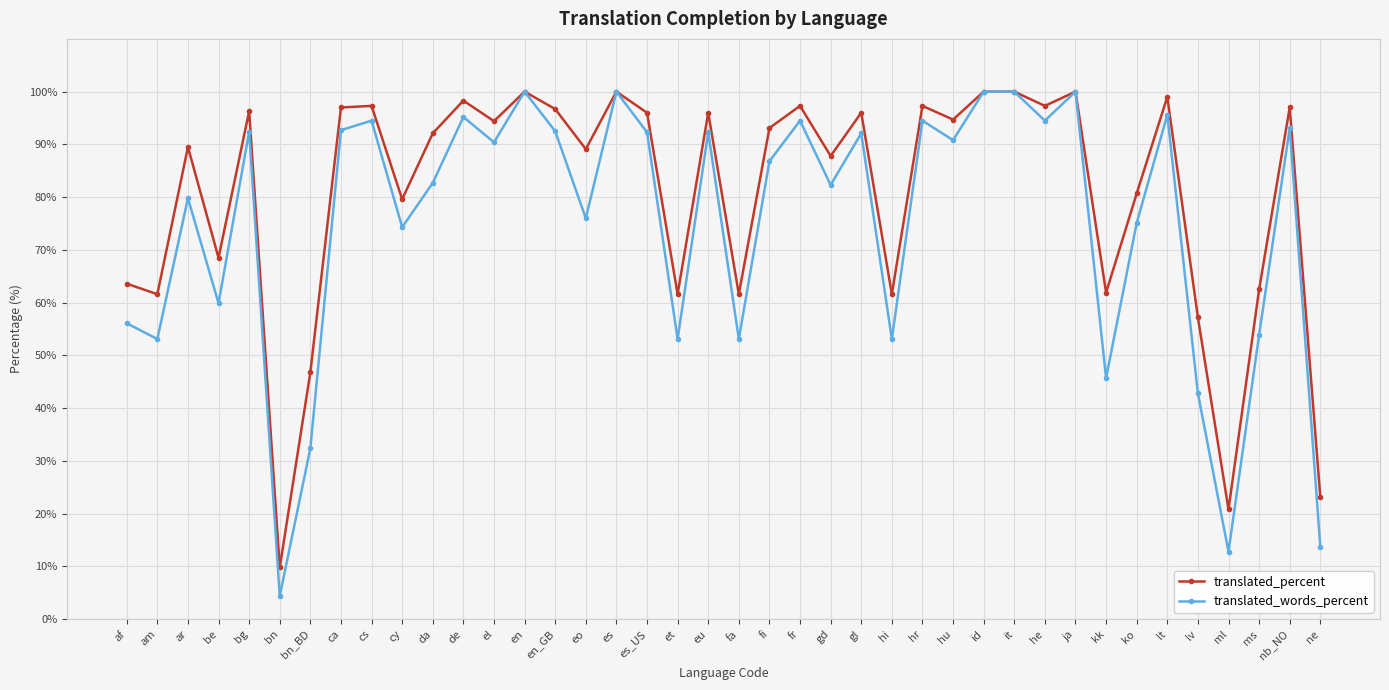

Read the translated_words_percent value at gd.

82.3